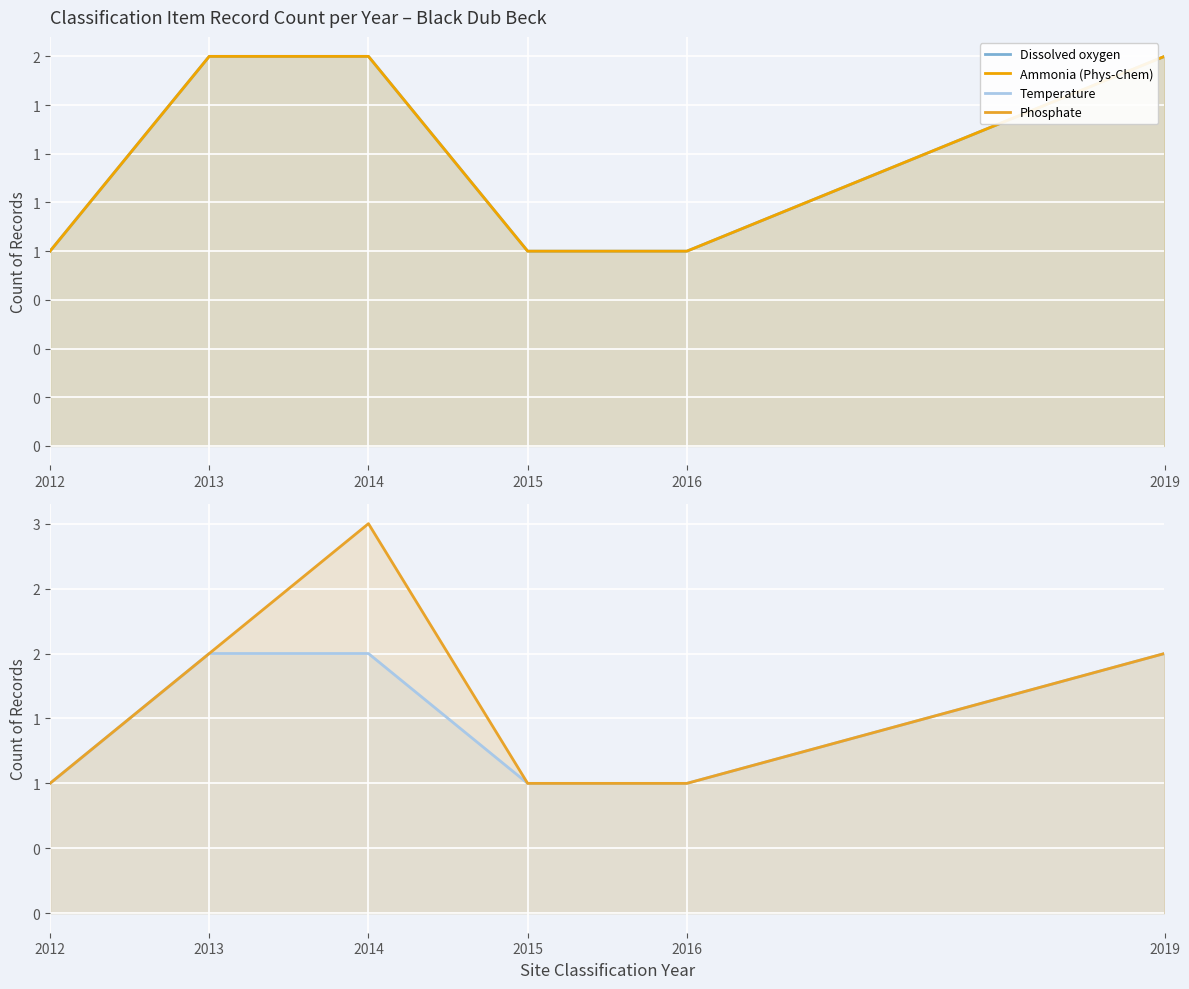

What is the total value across all series at 2014?

9